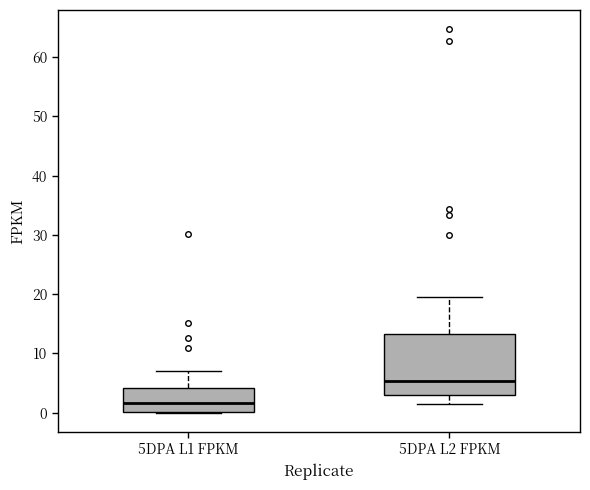

Where does the median line of the box for 5DPA L2 FPKM sit on the y-axis? The values are not printed on the chart, so give them approximately, as read against the axis.

5